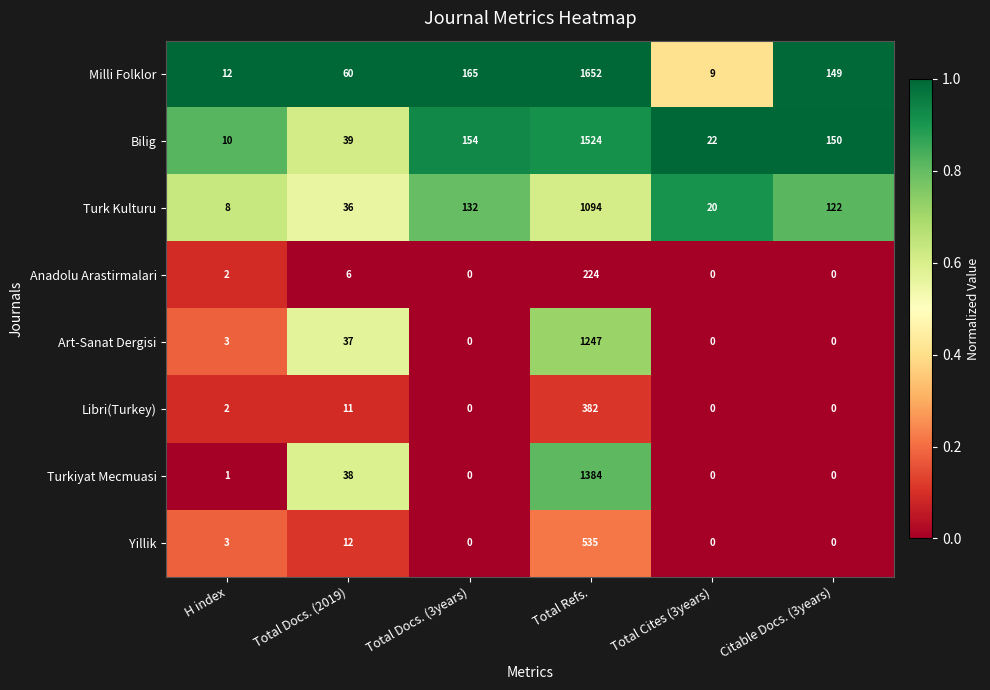

List the series in order of their peak value, highest first.

Milli Folklor, Bilig, Turkiyat Mecmuasi, Art-Sanat Dergisi, Turk Kulturu, Yillik, Libri(Turkey), Anadolu Arastirmalari